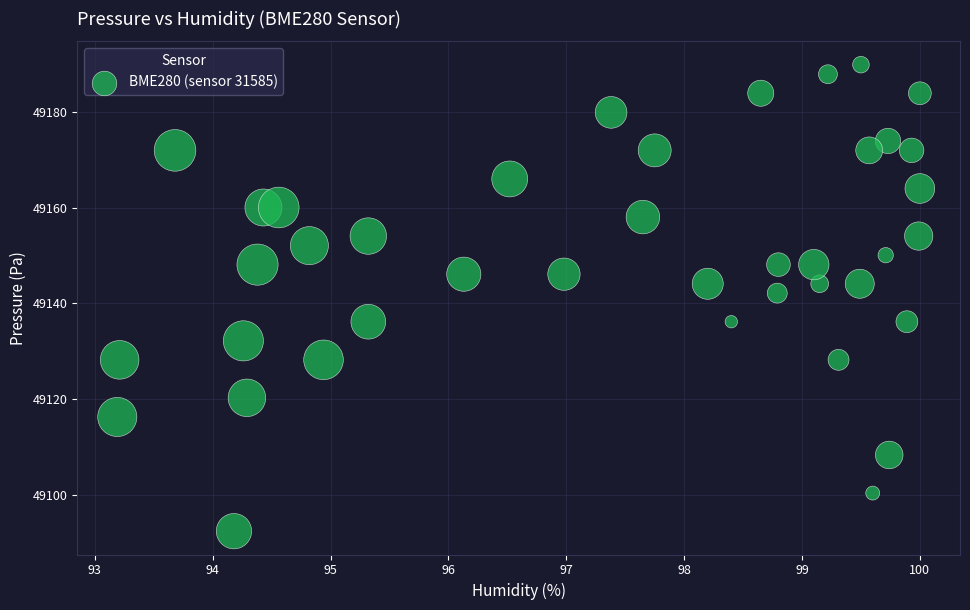

What Y value in the scatter plot is closest to 49141?

49142.1